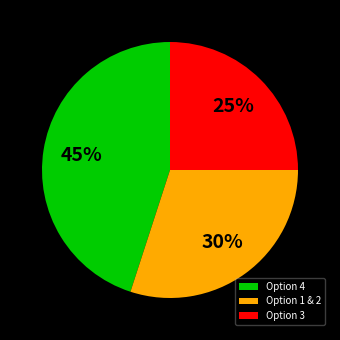

What is the smallest slice in the pie chart?

Option 3